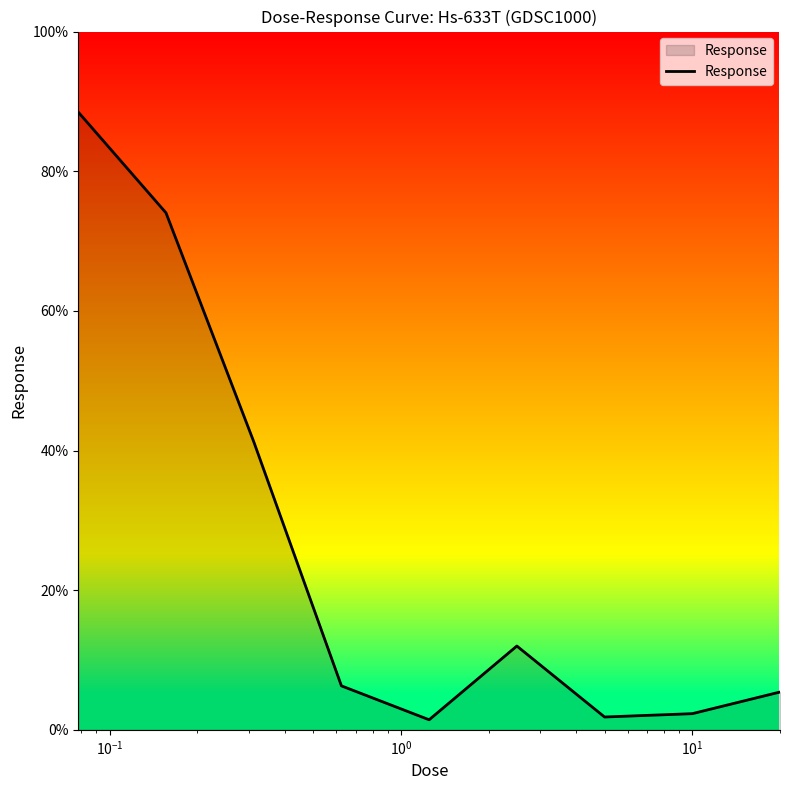

What is the average value?

25.9